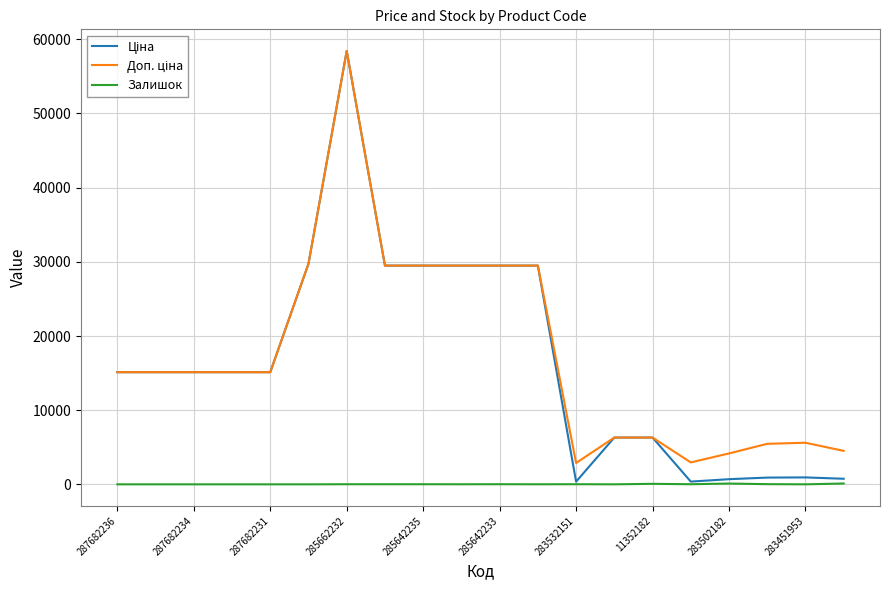

Does the chart have visible grid lines?

Yes